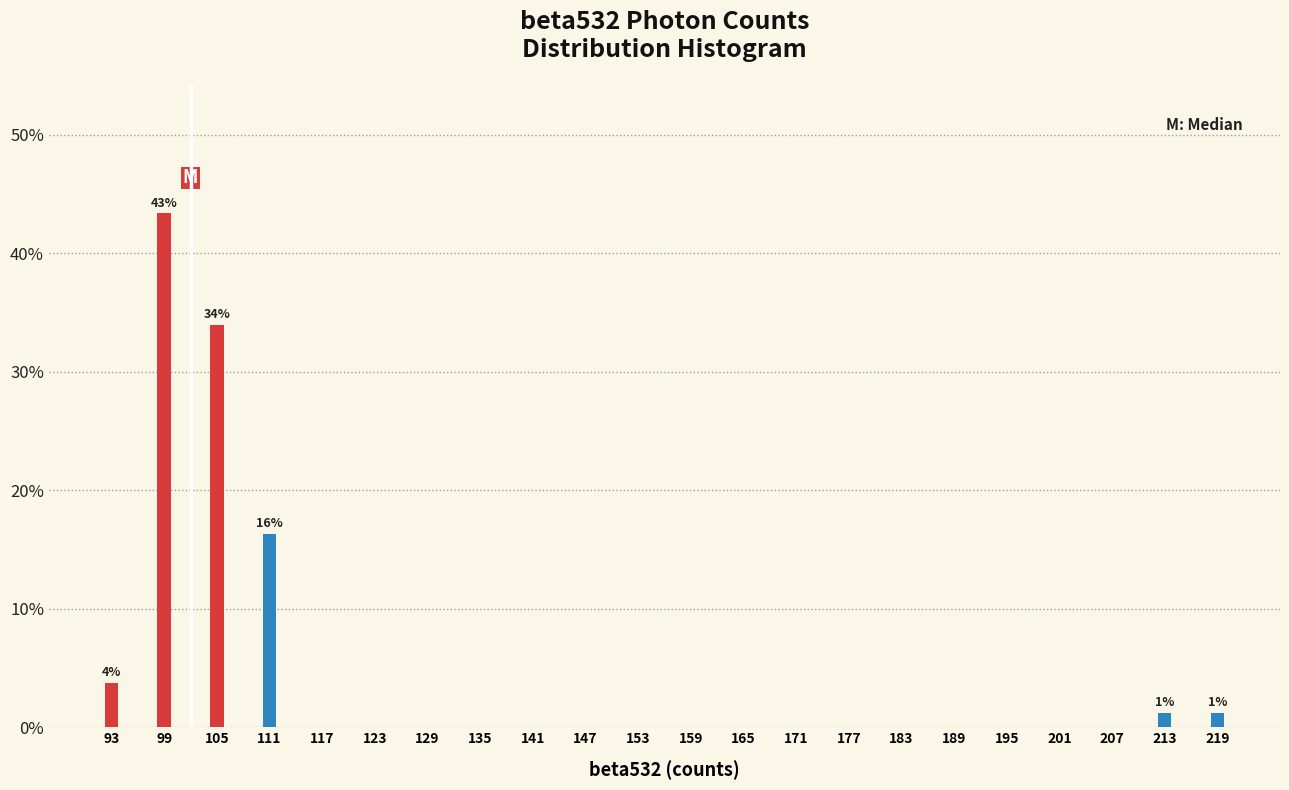

Reading right to left, extract all data points from this chart.

219=1.3	213=1.3	207=0.0	201=0.0	195=0.0	189=0.0	183=0.0	177=0.0	171=0.0	165=0.0	159=0.0	153=0.0	147=0.0	141=0.0	135=0.0	129=0.0	123=0.0	117=0.0	111=16.4	105=34.0	99=43.4	93=3.8